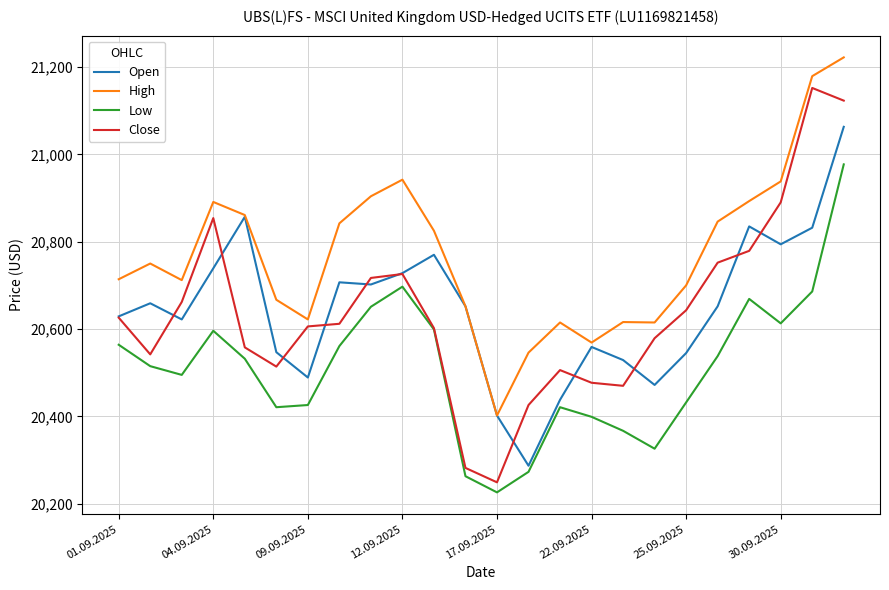

Which series has the widest spread of values?

Close